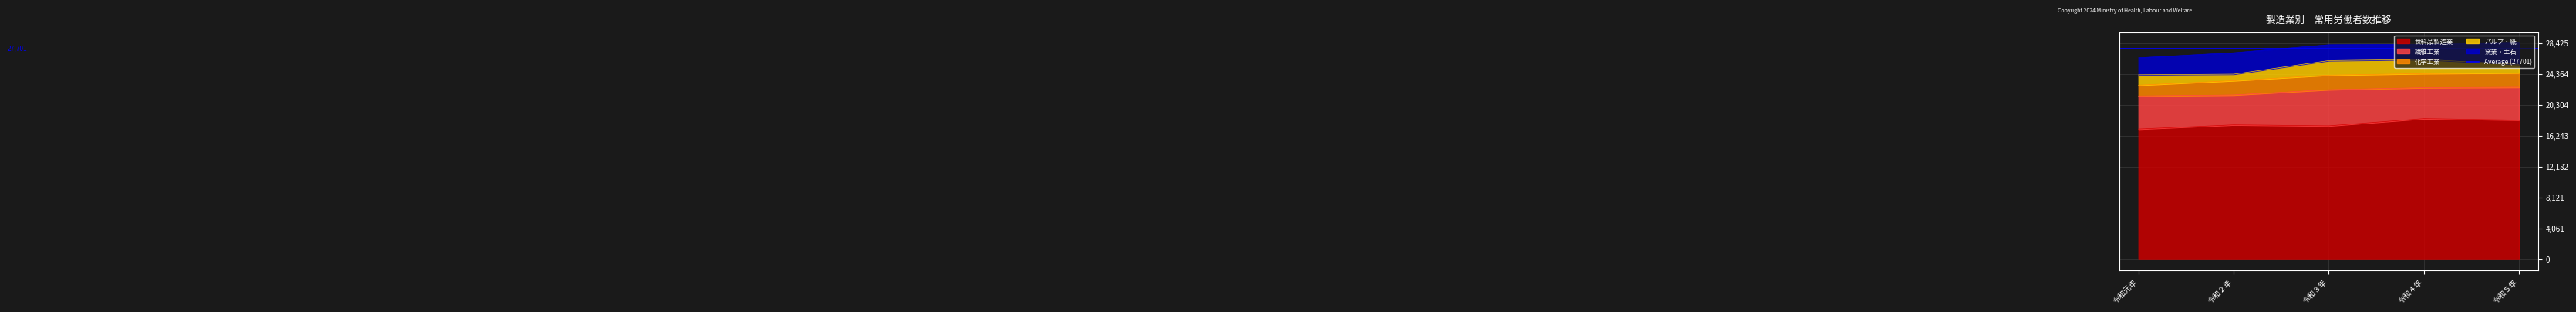

Reading left to right, what are all the values shown in this chart?

食料品製造業: 令和元年=17104	令和２年=17655	令和３年=17529	令和４年=18472	令和５年=18281
繊維工業: 令和元年=4352	令和２年=3928	令和３年=4749	令和４年=4069	令和５年=4320
化学工業: 令和元年=1413	令和２年=1884	令和３年=1916	令和４年=1860	令和５年=1889
パルプ・紙: 令和元年=1371	令和２年=855	令和３年=1916	令和４年=1860	令和５年=1121
窯業・土石: 令和元年=2238	令和２年=2830	令和３年=2088	令和４年=1992	令和５年=2814